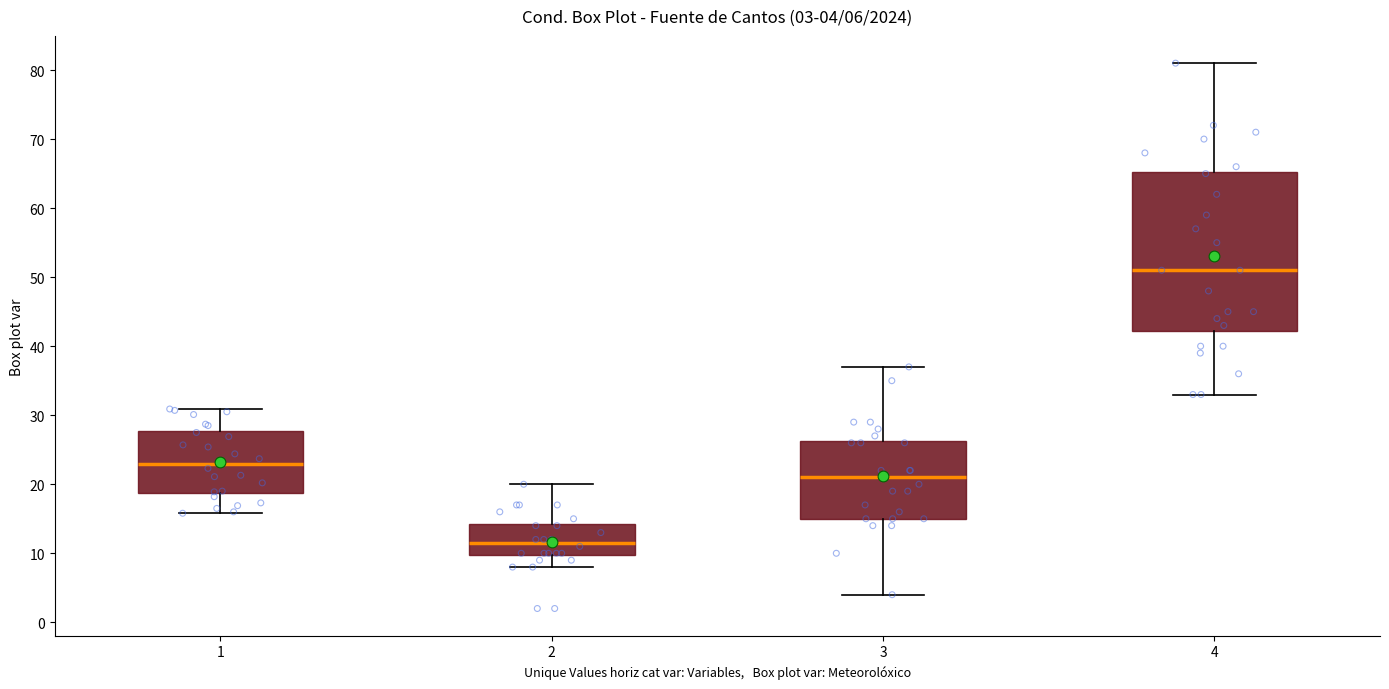

Which box has the highest median line?

4